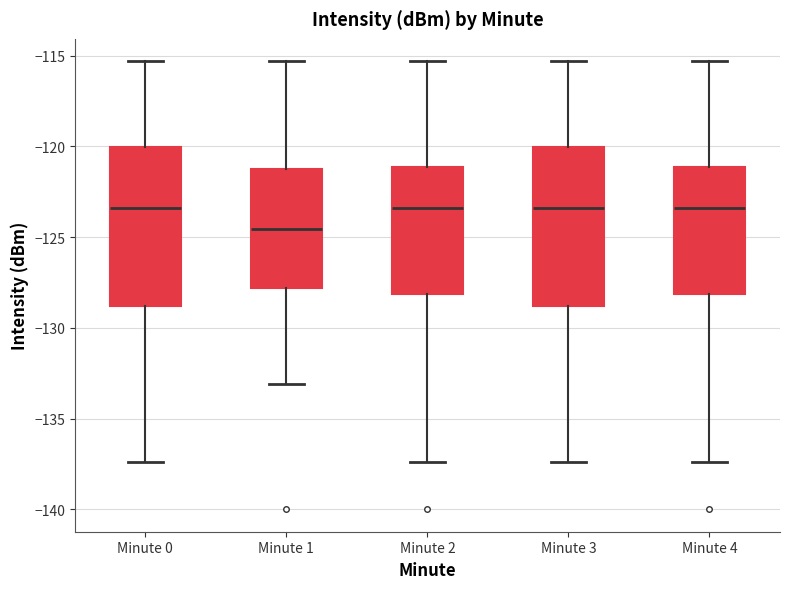

Where does the lower whisker of the box for Minute 0 end on the y-axis? The values are not printed on the chart, so give them approximately, as read against the axis.

-137.5